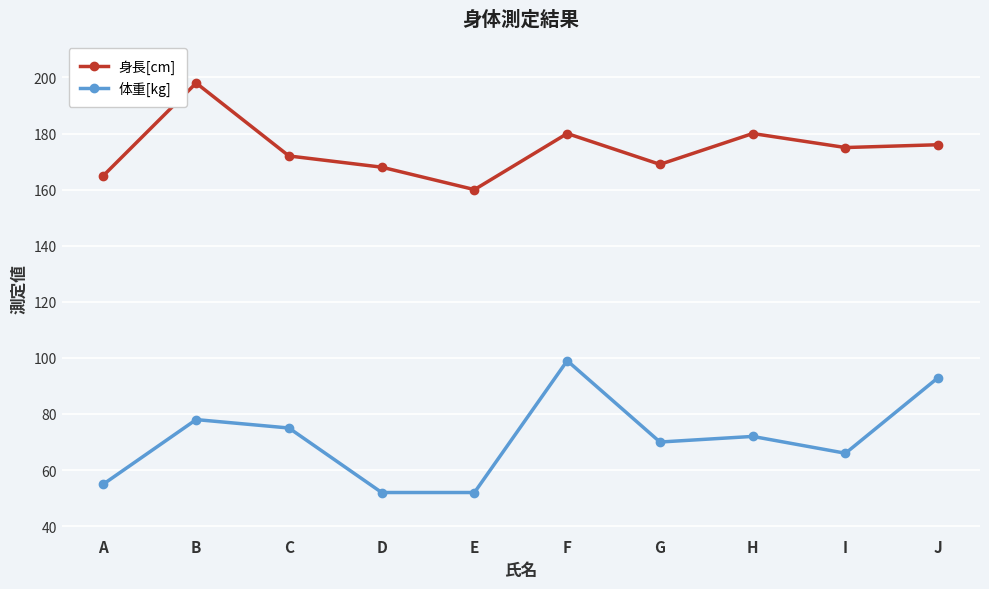

How many interior local peaks does the 体重[kg] series have?

3